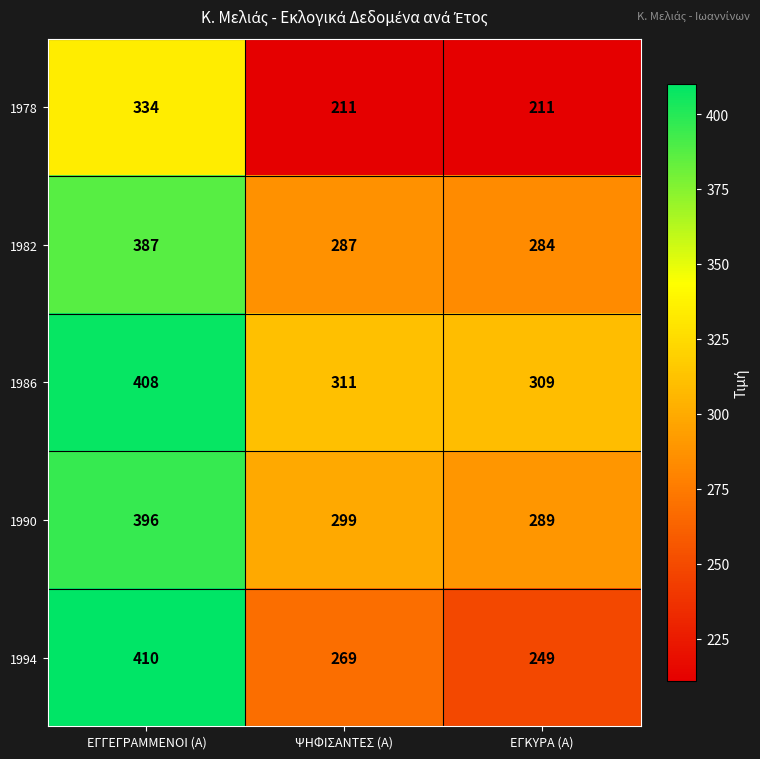

Where does the 1986 series first go above 311?

ΕΓΓΕΓΡΑΜΜΕΝΟΙ (Α)